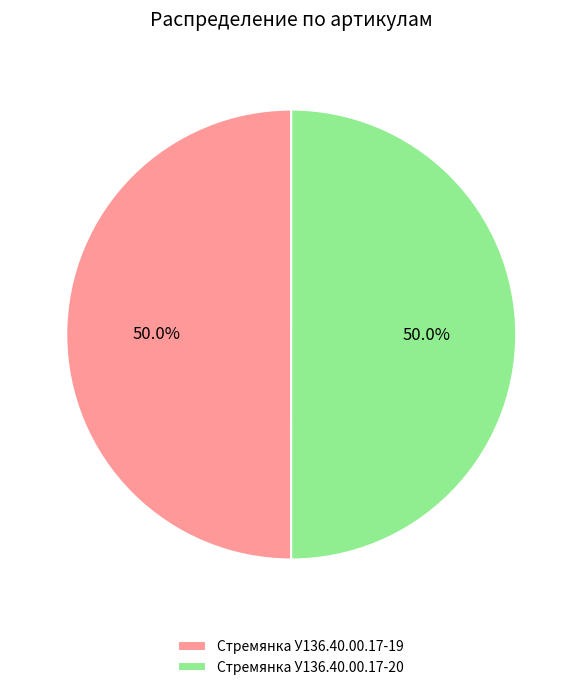

What is the total percentage of Стремянка У136.40.00.17-19 and Стремянка У136.40.00.17-20?

100.0%